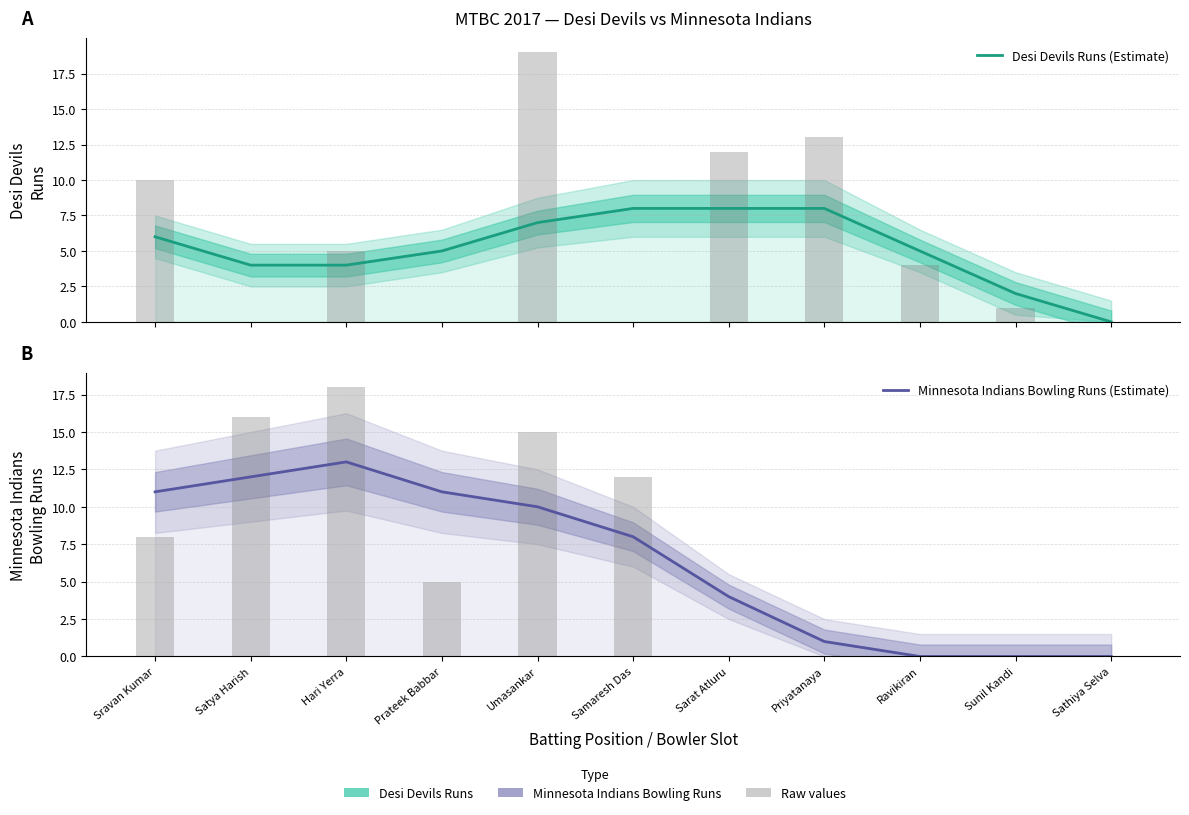

Are the bars horizontal?

No